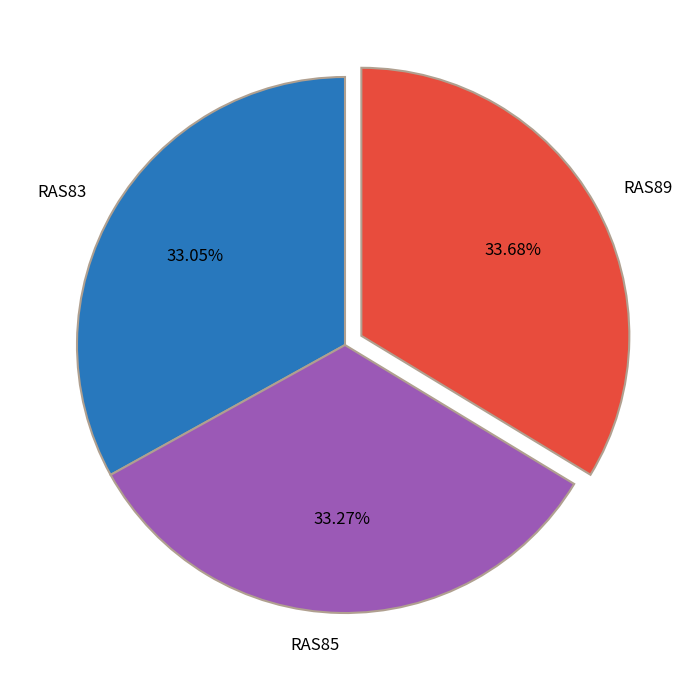

To the nearest percent, what is the difference between the largest and smallest slice percentages?

1%